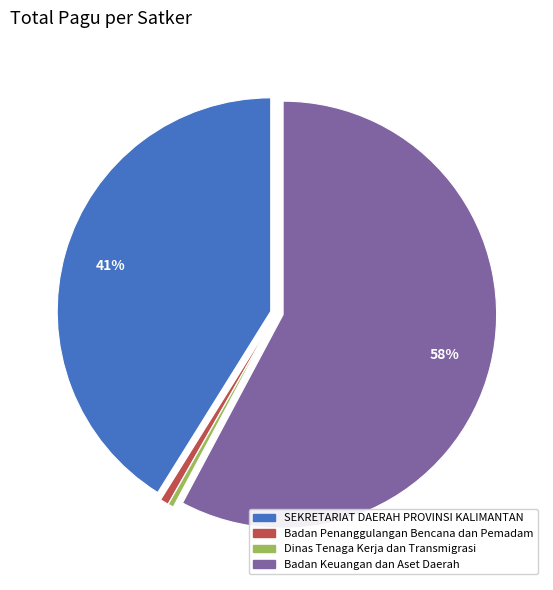

To the nearest percent, what percentage of the pie is Badan Keuangan dan Aset Daerah?

58%